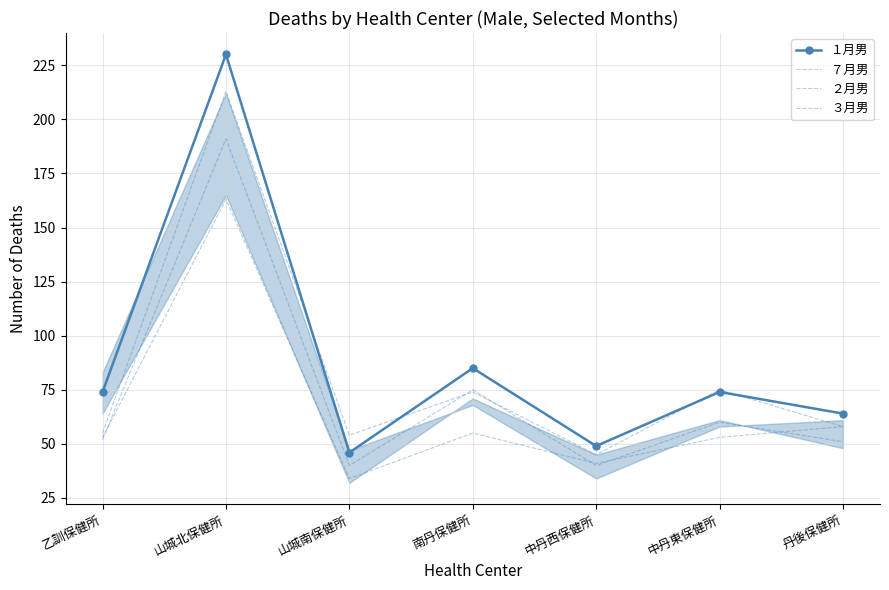

At 山城南保健所, list the series in order from smallest to largest.

７月男, ２月男, １月男, ３月男